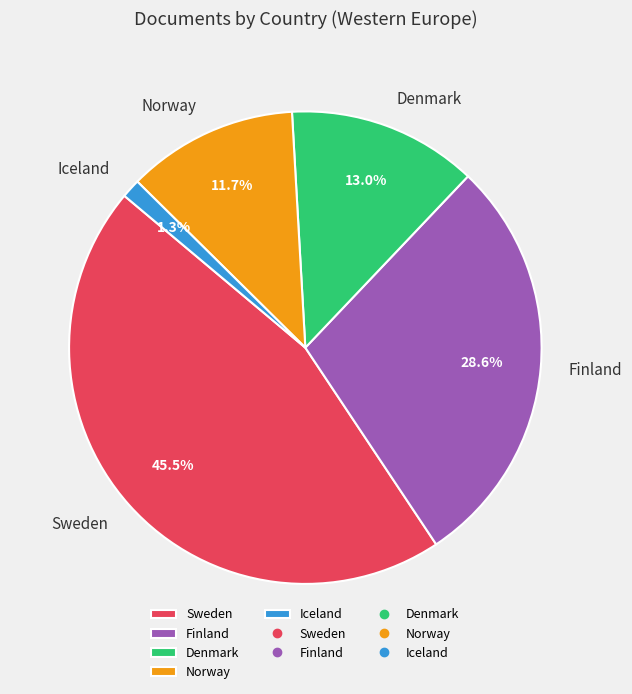

Does Sweden represent more than half of the total?

No